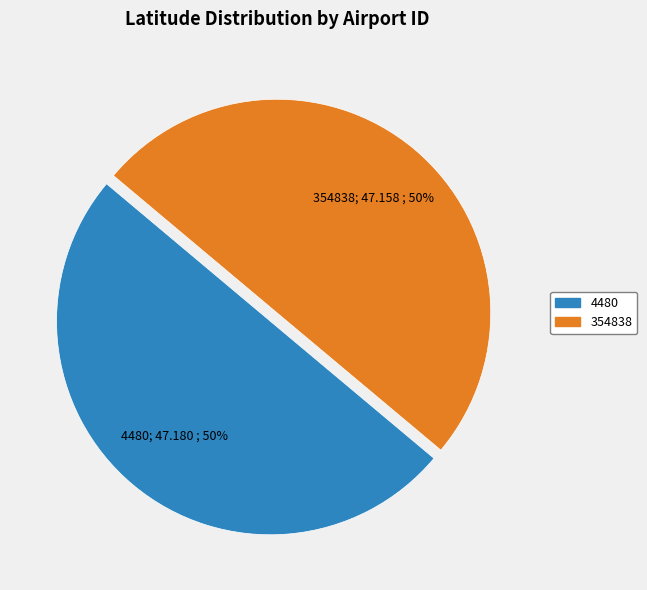

Do 4480 and 354838 together represent more than half of the pie?

Yes